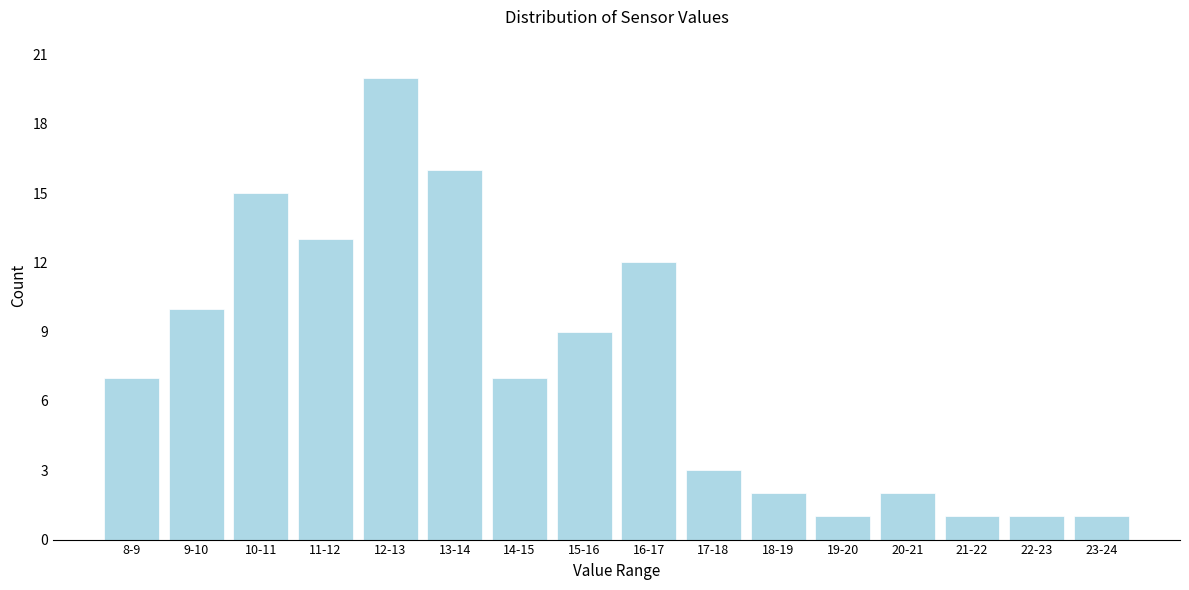

Reading left to right, what are all the values shown in this chart?

8-9=7	9-10=10	10-11=15	11-12=13	12-13=20	13-14=16	14-15=7	15-16=9	16-17=12	17-18=3	18-19=2	19-20=1	20-21=2	21-22=1	22-23=1	23-24=1